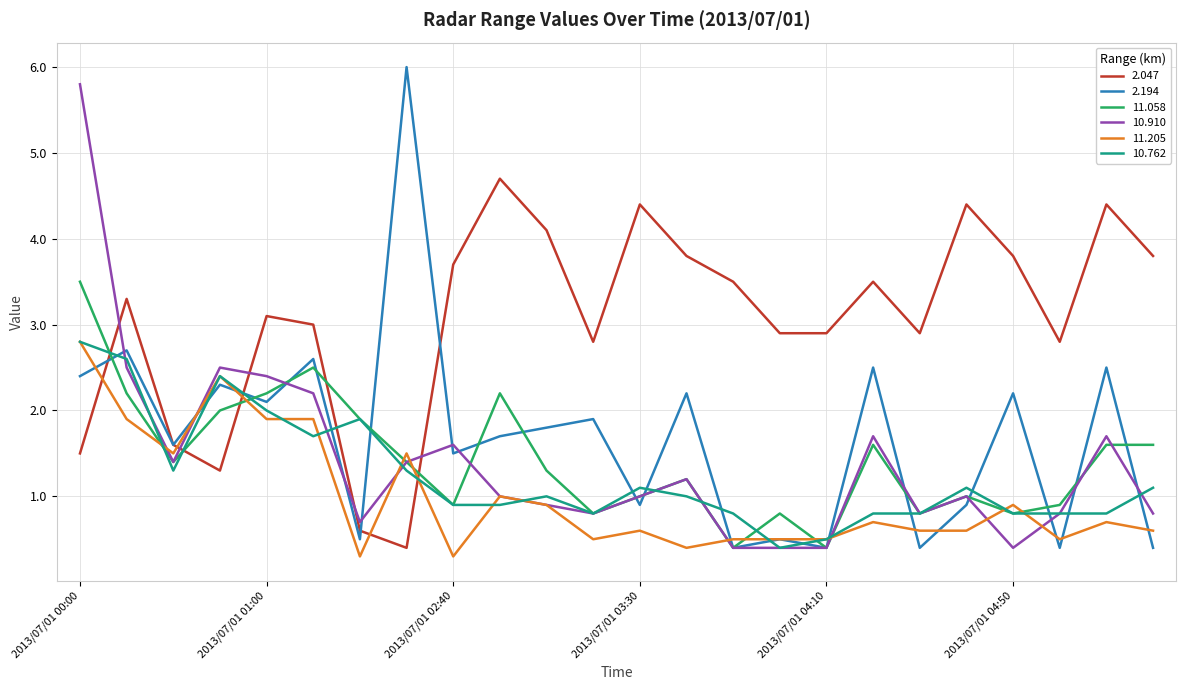

What is the smallest value displayed?

0.3